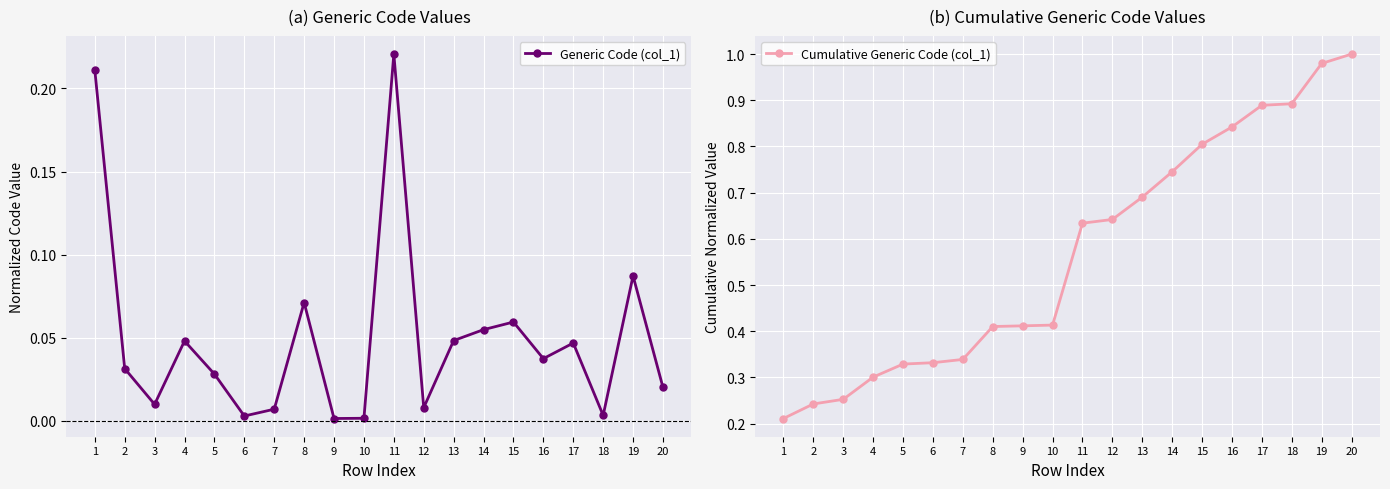

Reading left to right, what are all the values shown in this chart?

Generic Code (col_1): 0.2	0.0	0.0	0.0	0.0	0.0	0.0	0.1	0.0	0.0	0.2	0.0	0.0	0.1	0.1	0.0	0.0	0.0	0.1	0.0
Cumulative Generic Code (col_1): 0.2	0.2	0.3	0.3	0.3	0.3	0.3	0.4	0.4	0.4	0.6	0.6	0.7	0.7	0.8	0.8	0.9	0.9	1.0	1.0